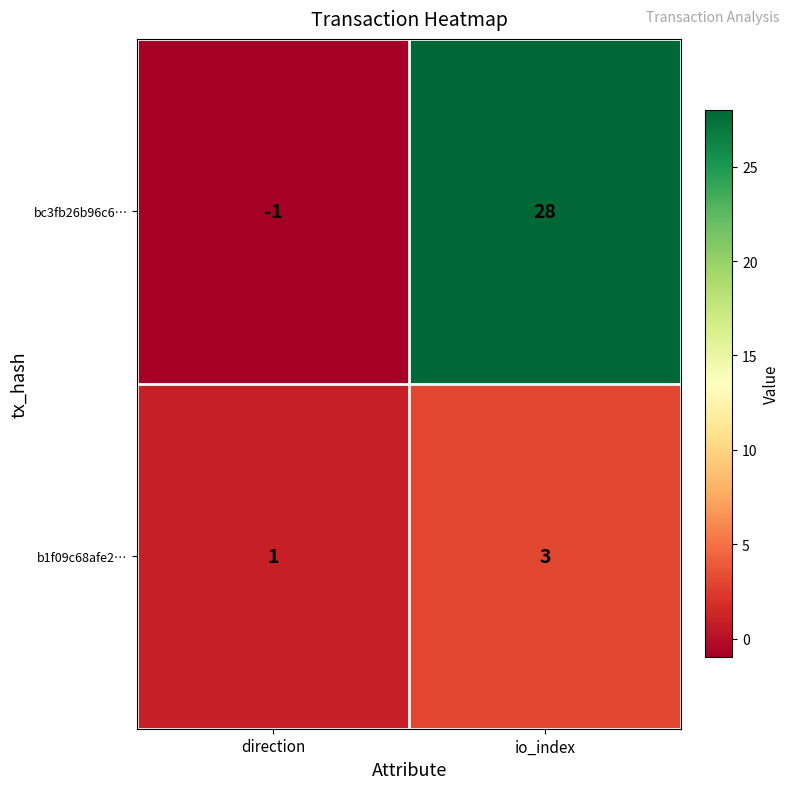

At which category does the chart reach its peak across all series?

io_index